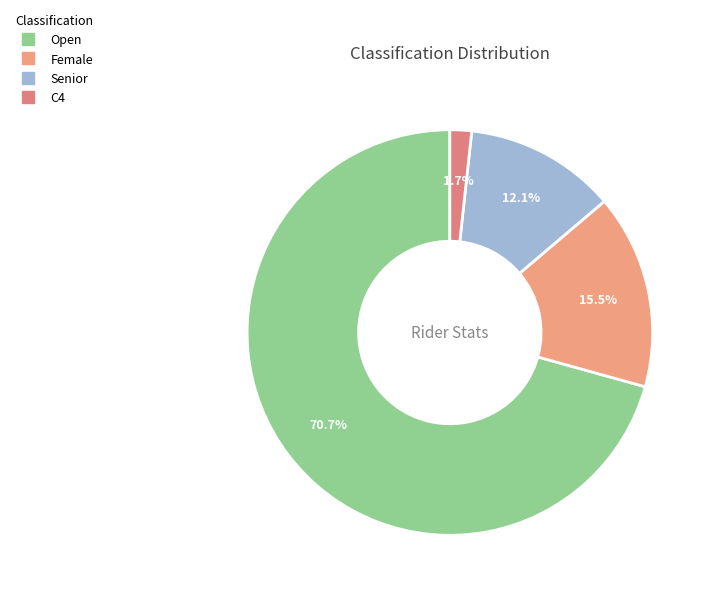

What is the majority slice?

Open